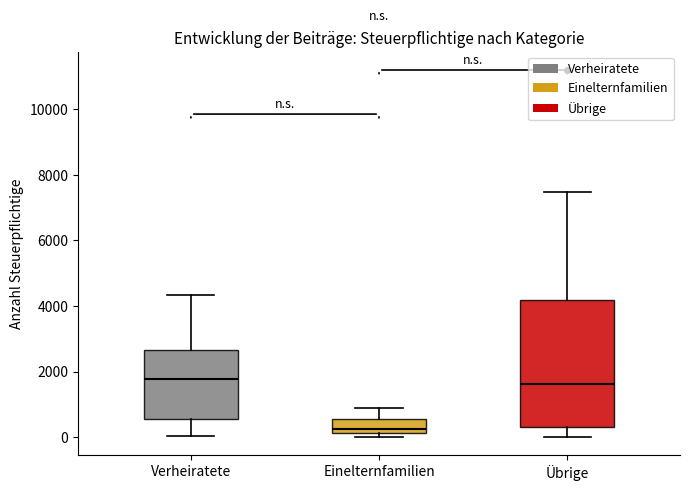

Where does the upper whisker of the box for Einelternfamilien end on the y-axis? The values are not printed on the chart, so give them approximately, as read against the axis.

1000